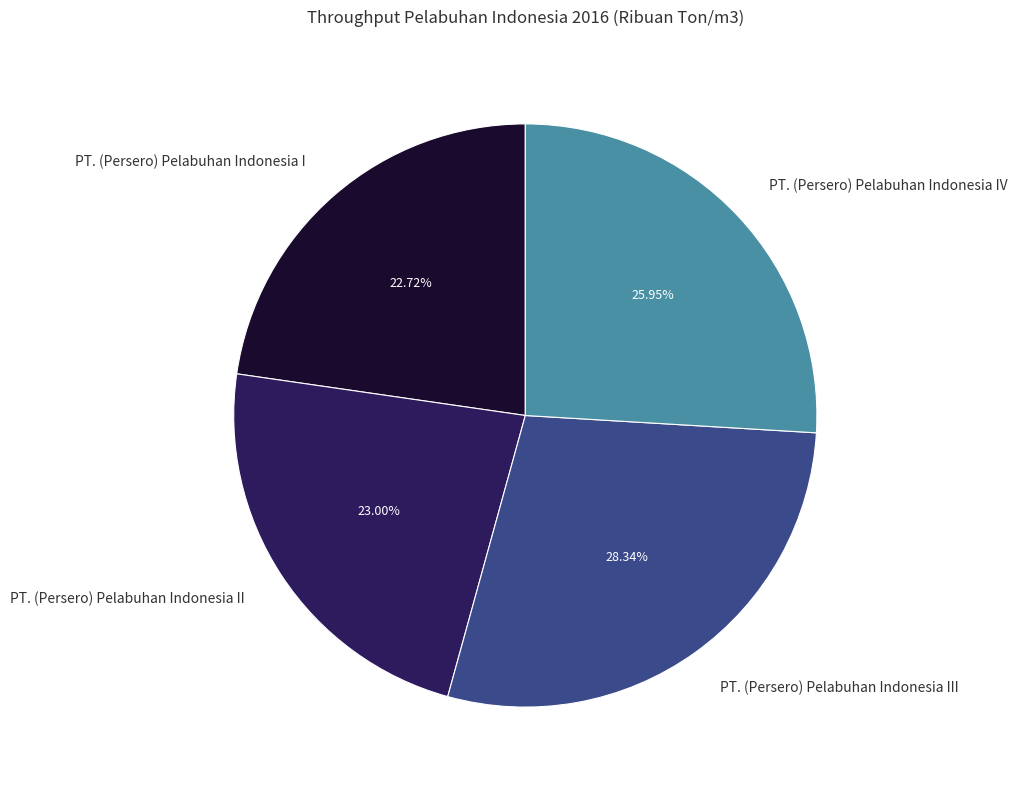

Which category has the biggest portion of the pie?

PT. (Persero) Pelabuhan Indonesia III